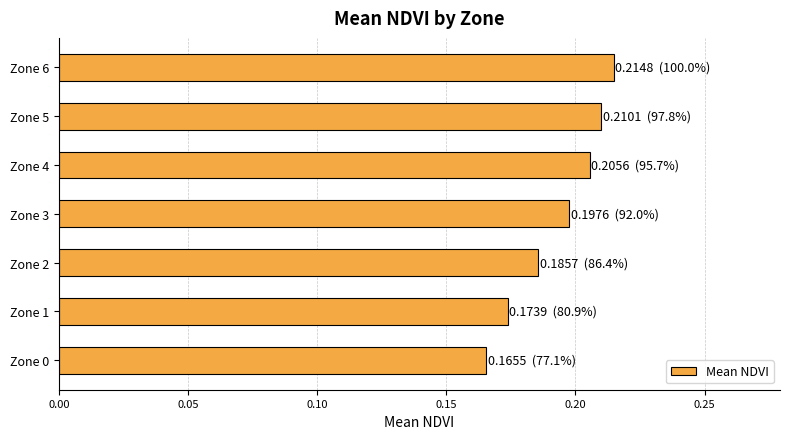

What is the sum of all values?

1.4